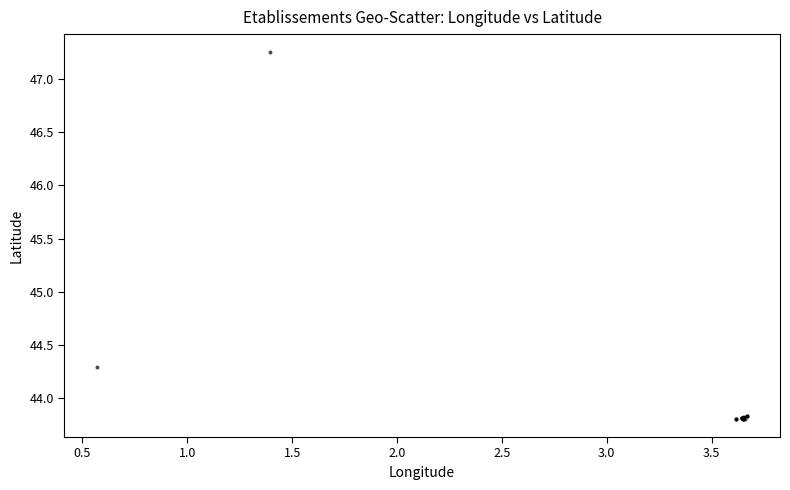

What Y value in the scatter plot is closest to 45?

44.3